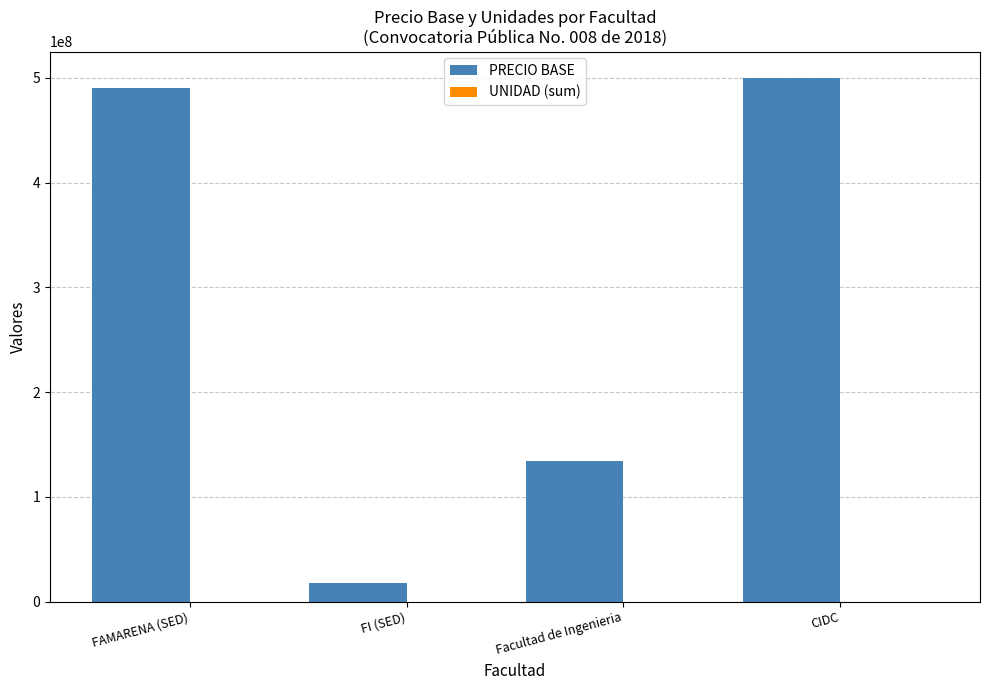

The PRECIO BASE series shows 17929411.1 at FI (SED). True or false?

True